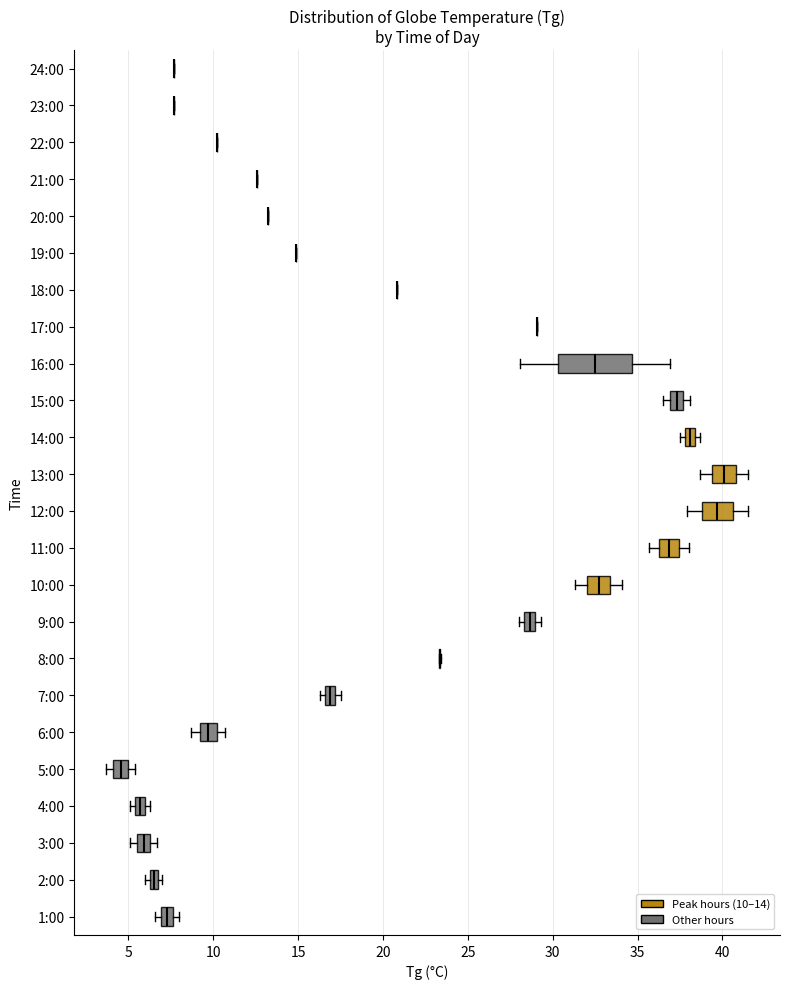

Where is the left edge of the box for 2:00 on the x-axis? The values are not printed on the chart, so give them approximately, as read against the axis.

6.5